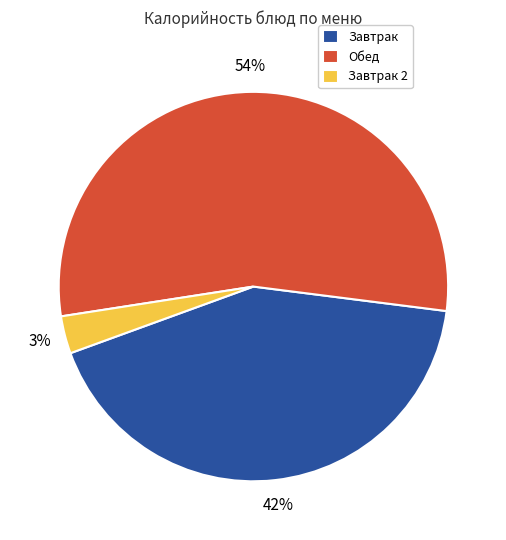

How many slices are in this pie chart?

3